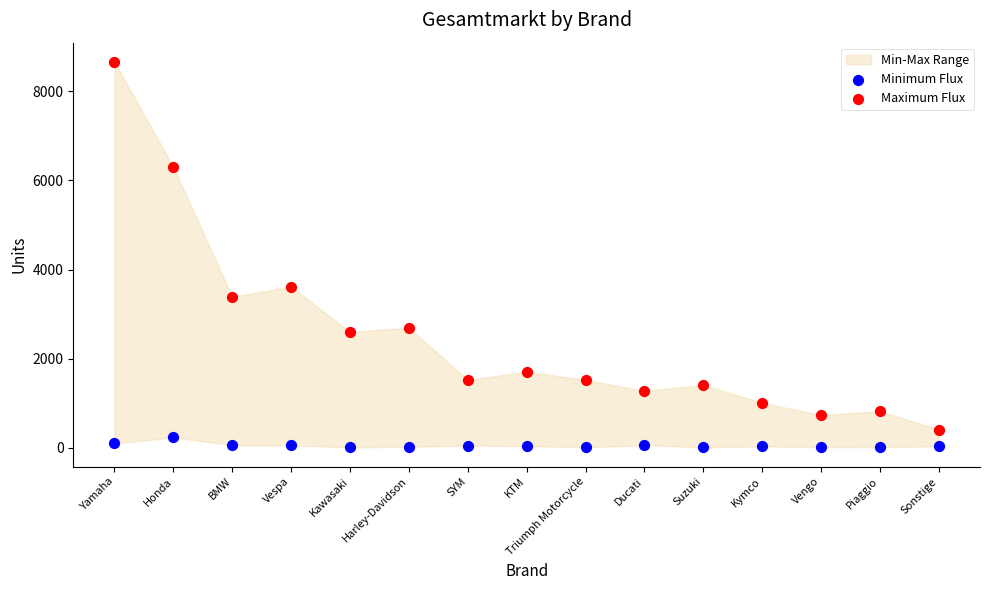

In the Maximum Flux series, what Y value is closest to 4533?

3615